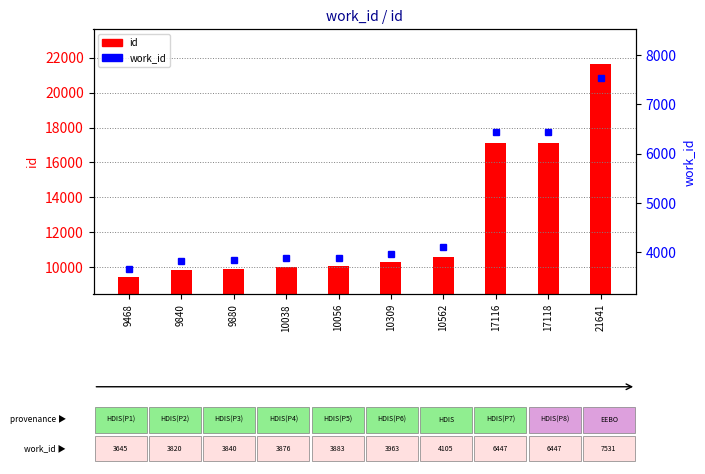

What is the difference between the second highest and minimum values in the id series?

7650